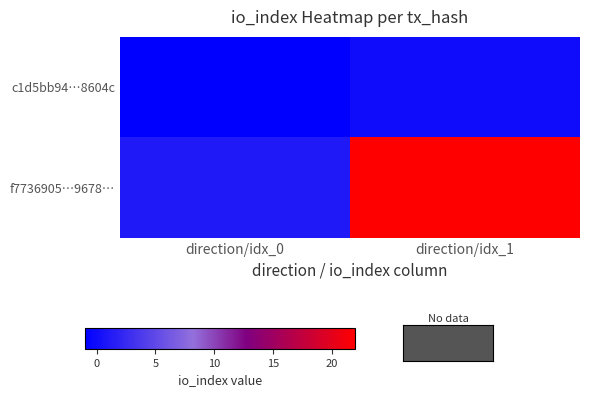

Reading left to right, transcribe all the data shown in this chart.

c1d5bb94…8604c: direction/idx_0=-1	direction/idx_1=0
f7736905…9678…: direction/idx_0=1	direction/idx_1=22